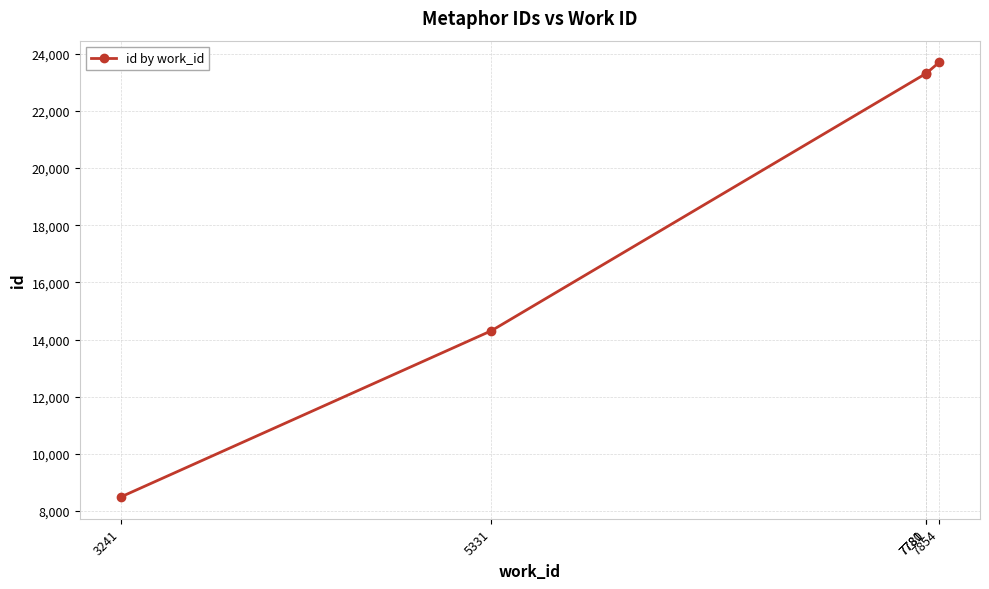

True or false: the data has more than 1 interior local peaks.

False